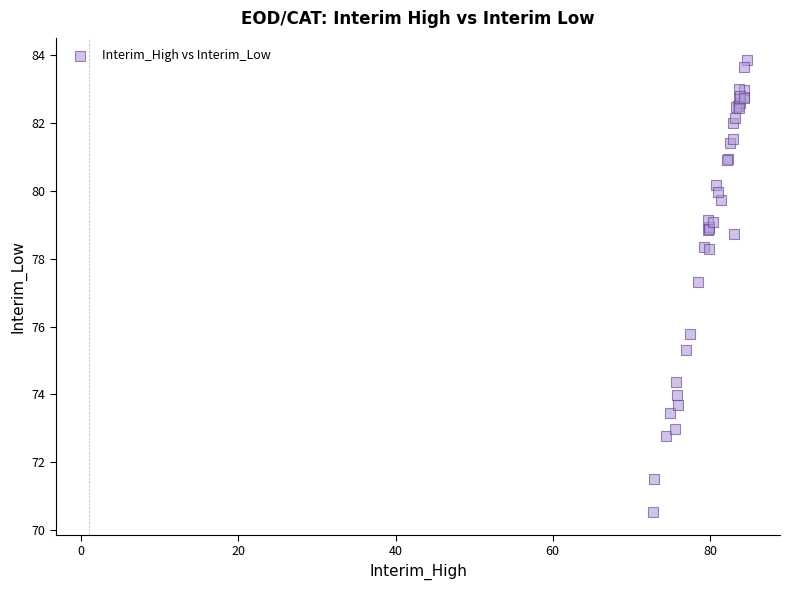

What Y value in the scatter plot is closest to 77?

77.3